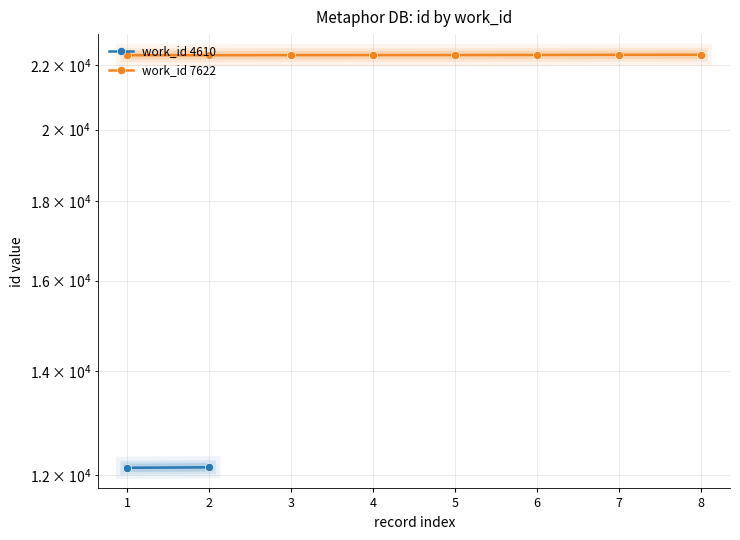

Is this an area chart (filled region under the line)?

No